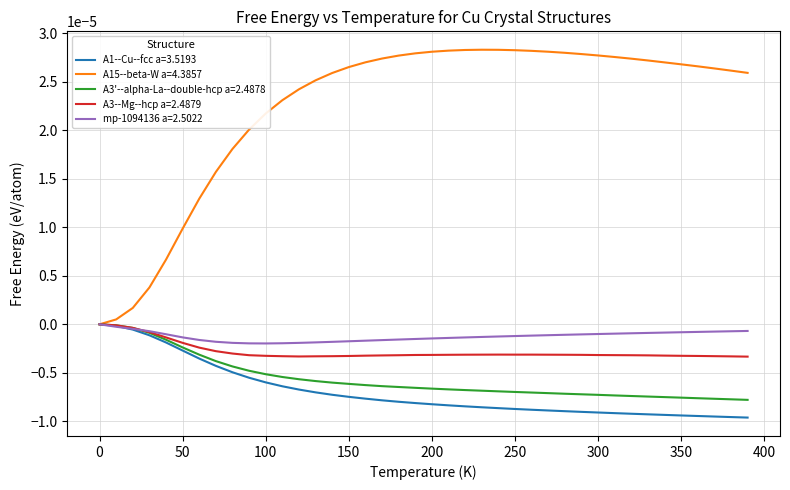

Which series has the largest total across all categories?

A15--beta-W a=4.3857